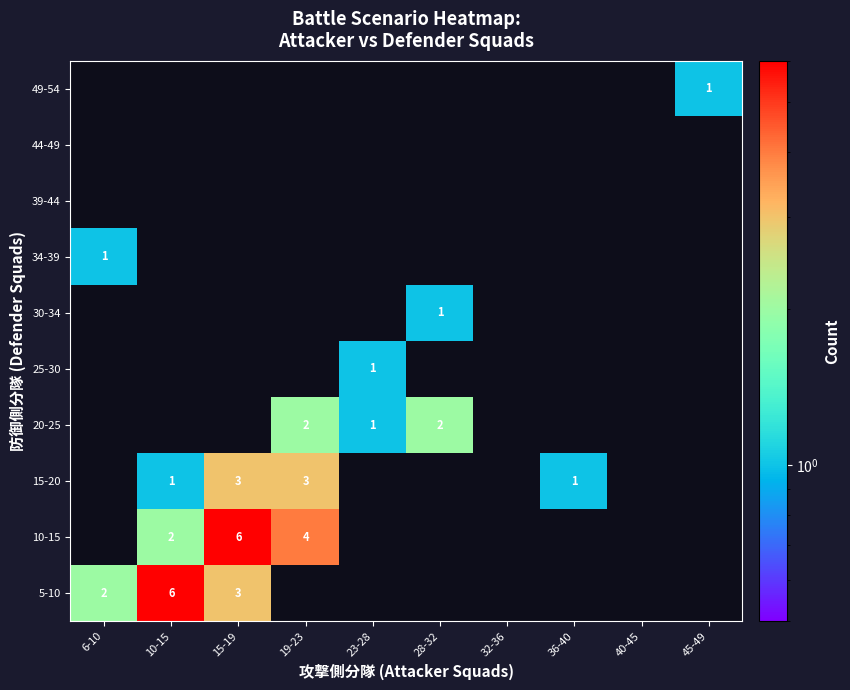

The value of 30-34 at 28-32 is 2. True or false?

False